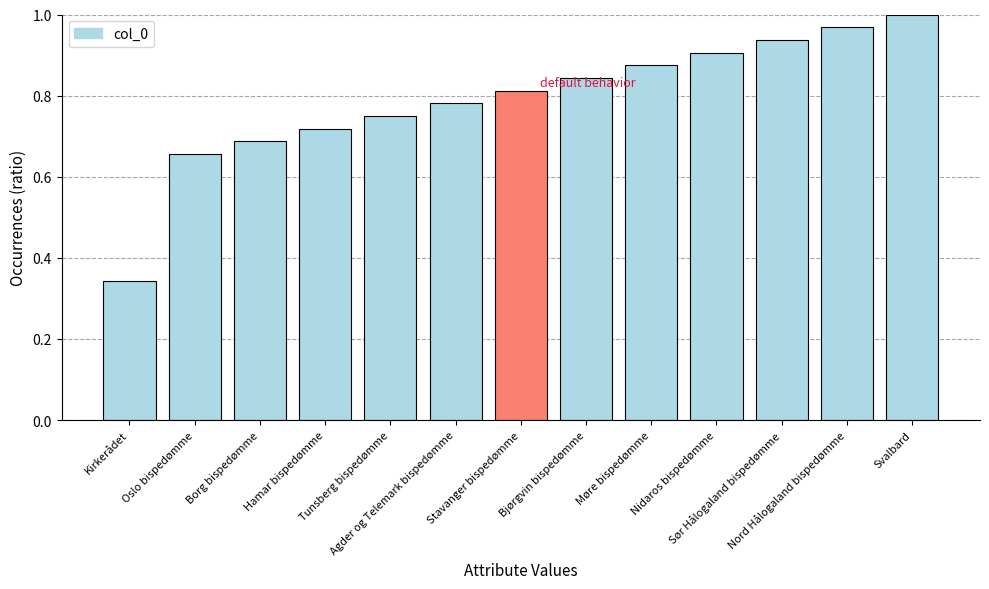

What is the sum of all values?

10.3